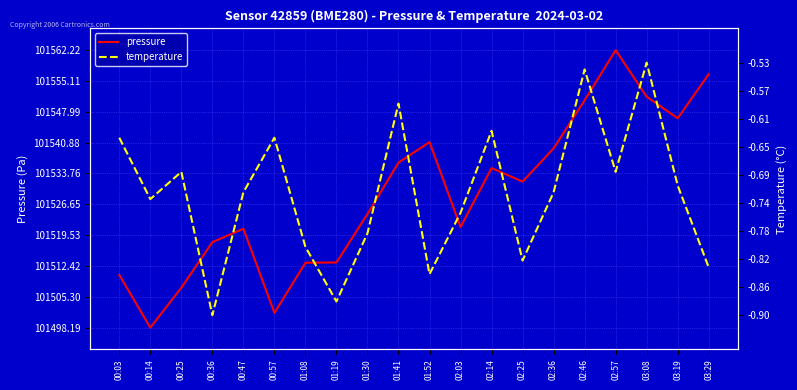

Is the value of pressure at 00:03 greater than the value of temperature at 02:46?

Yes